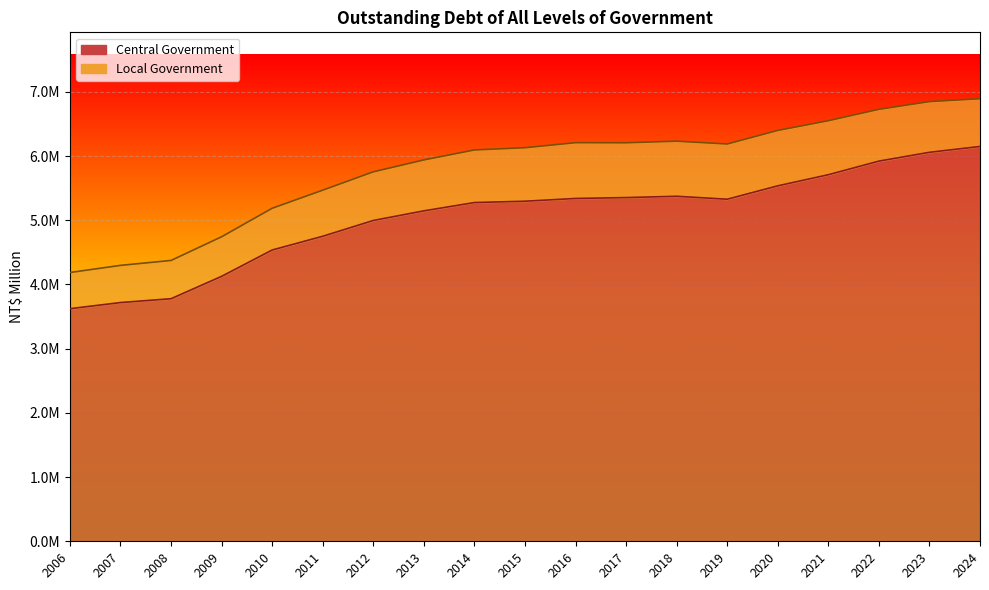

At which label does the data first exceed 5296410?

2016